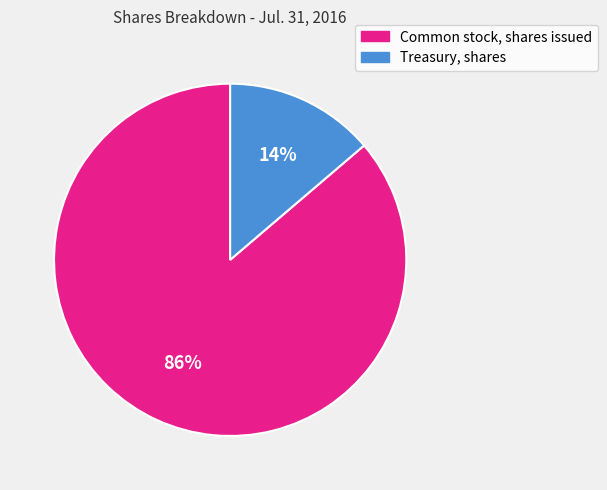

Combined, do Common stock, shares issued and Treasury, shares account for over 50%?

Yes